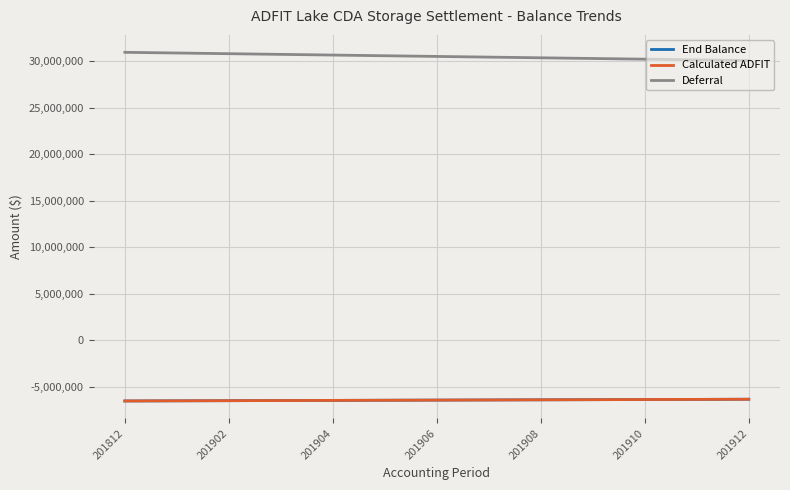

Is this an area chart (filled region under the line)?

No